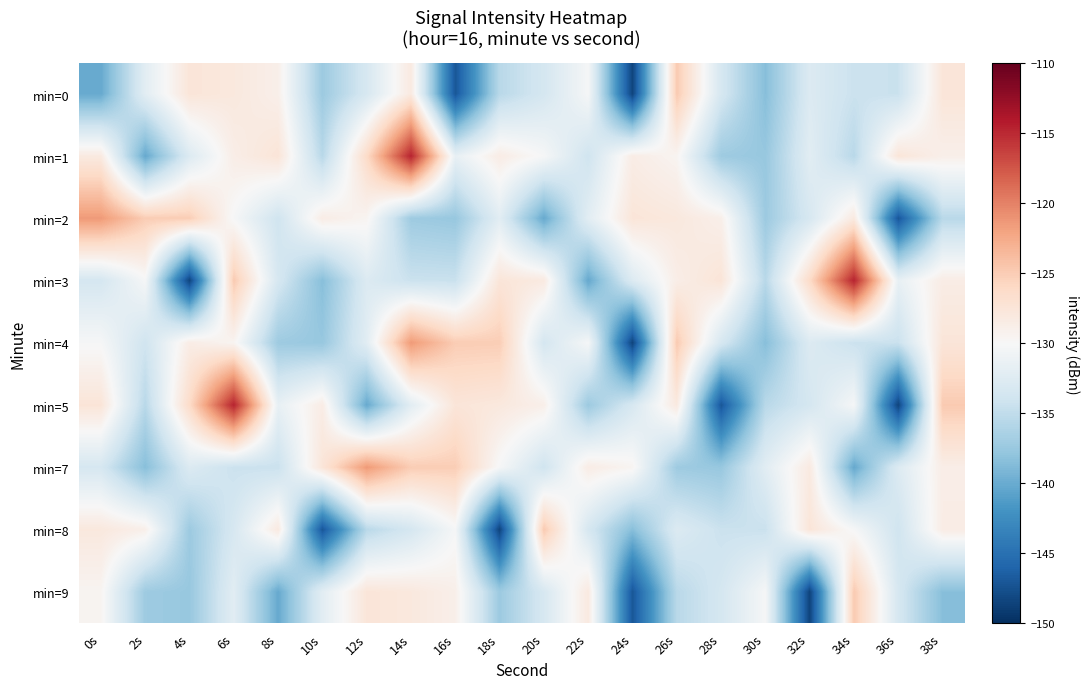

What is the total value across all series at 36s?

-1223.5